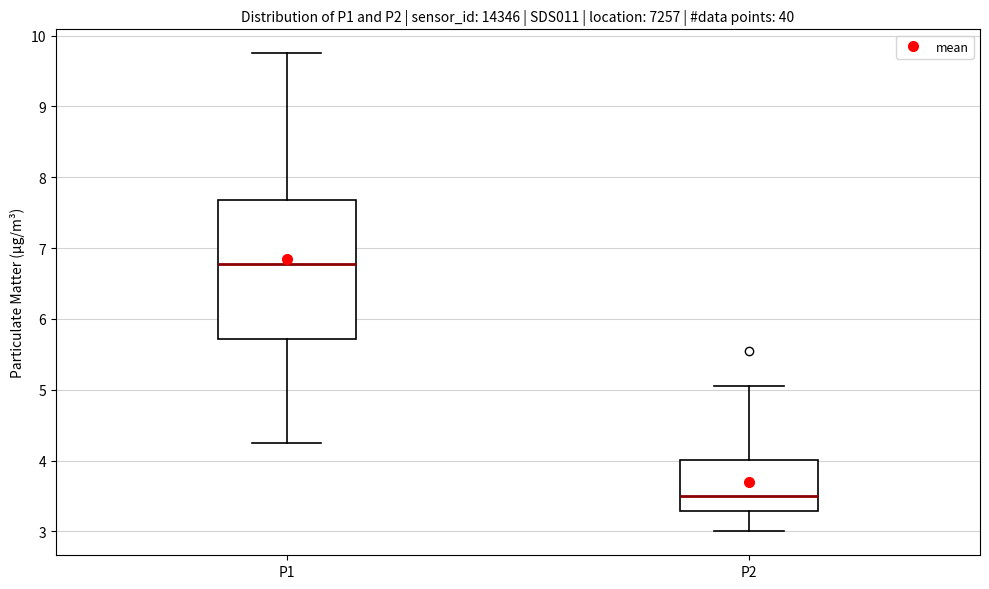

Which box has the lowest median line?

P2